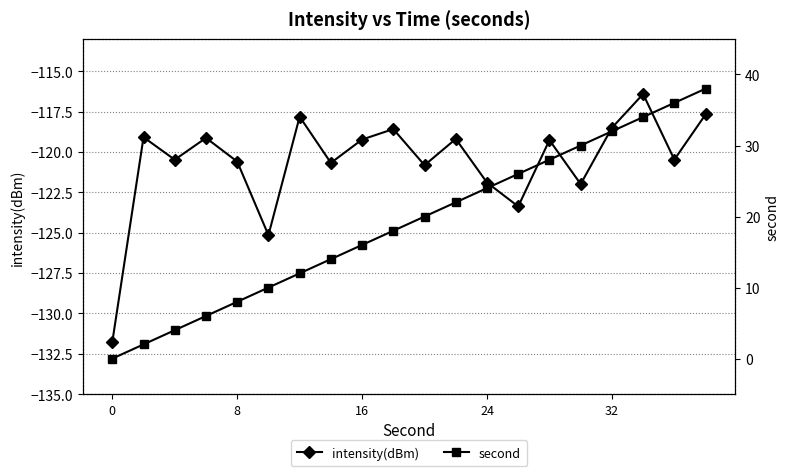

At how many categories does at least one series exceed 20?

9